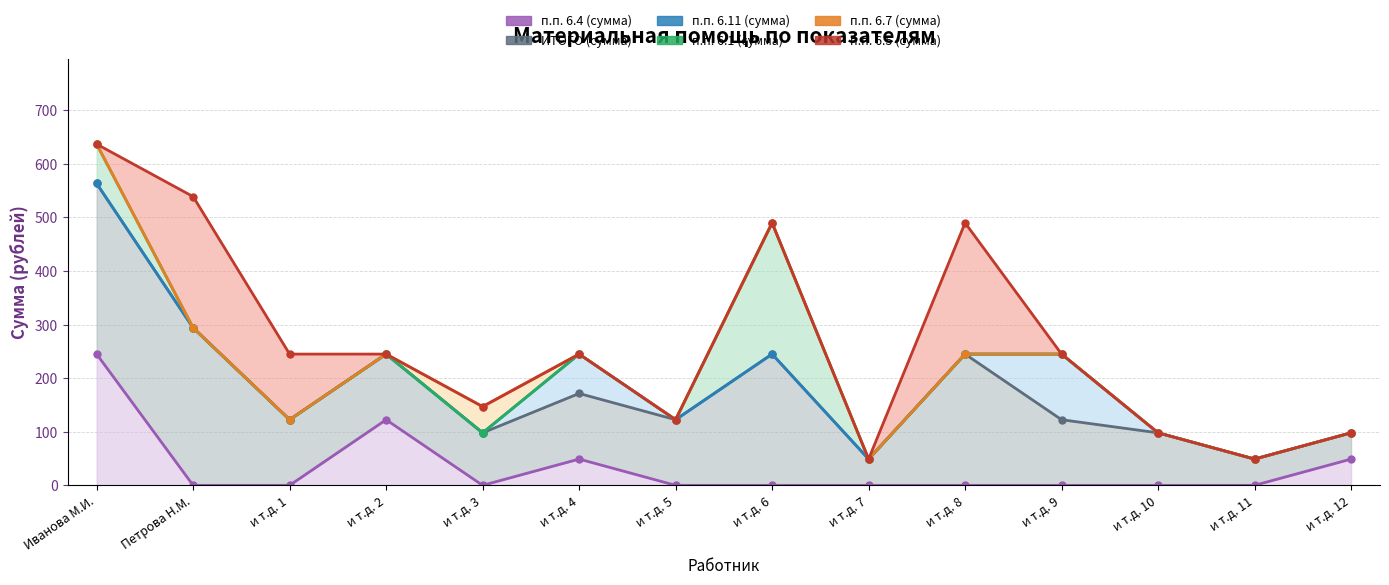

The value of ИТОГО (сумма) (line) at и т.д. 4 is 171.5. True or false?

True